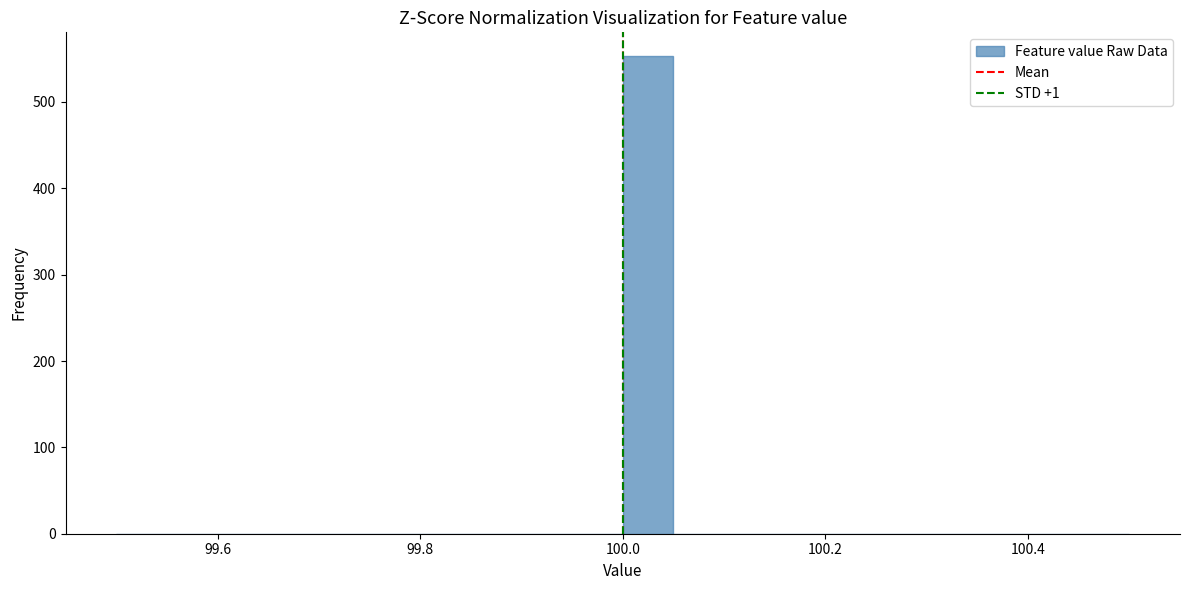

Read against the x-axis, roughly where is the centre of the tallest bar?

100.02